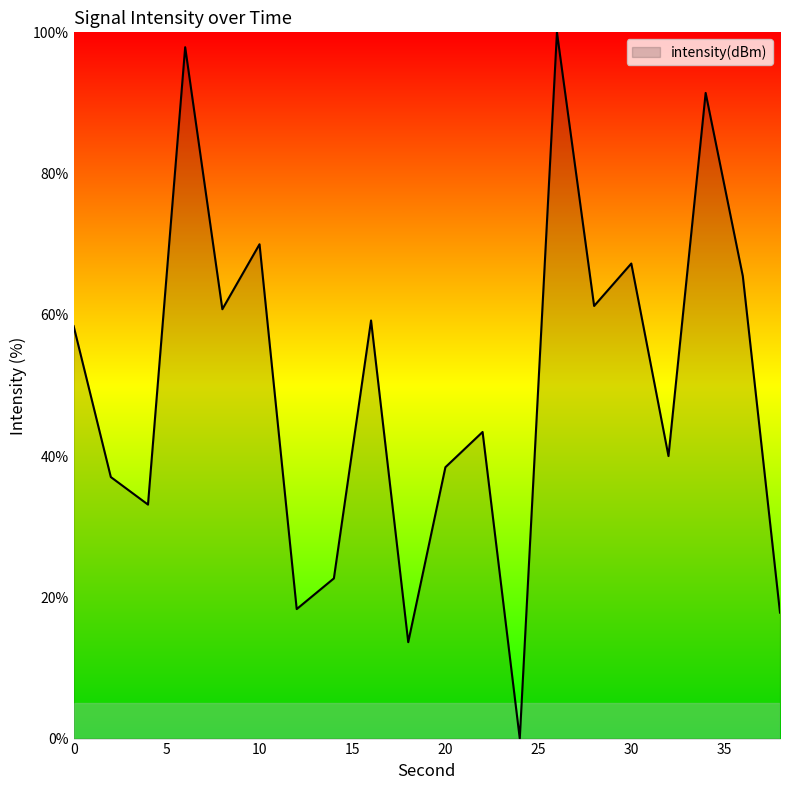

True or false: the data has more than 1 interior local peaks.

True